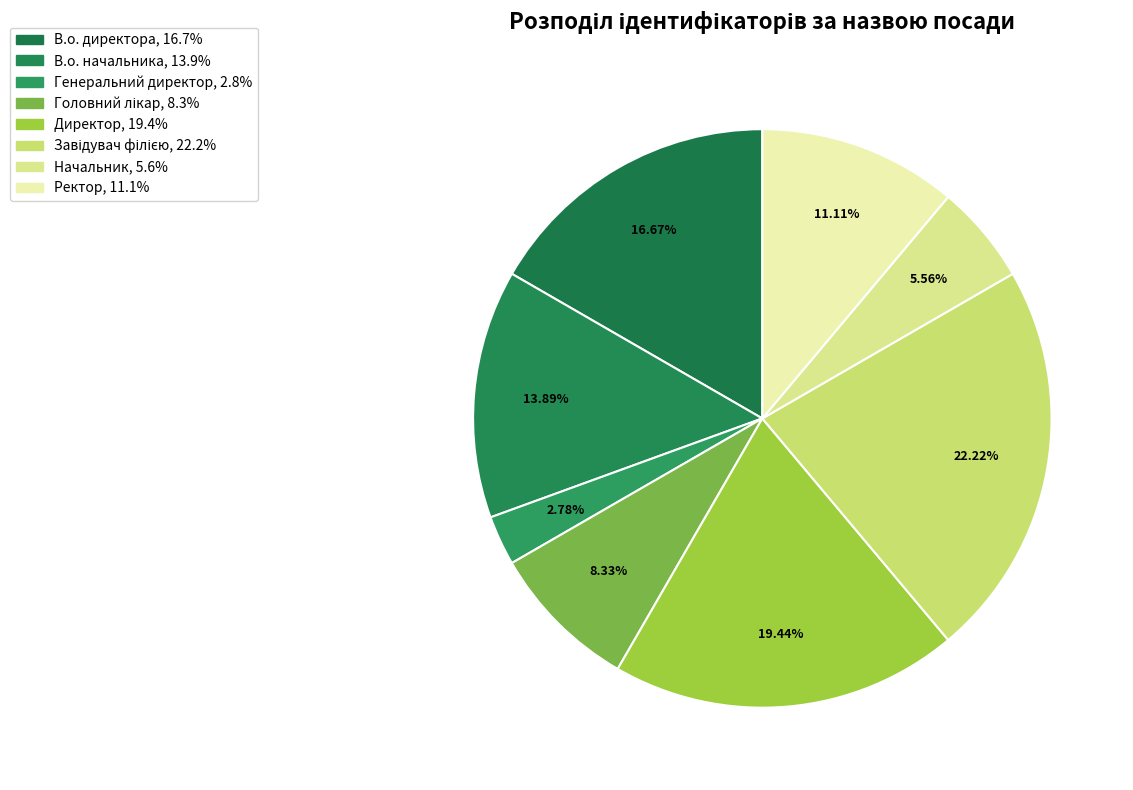

How many slices are in this pie chart?

8